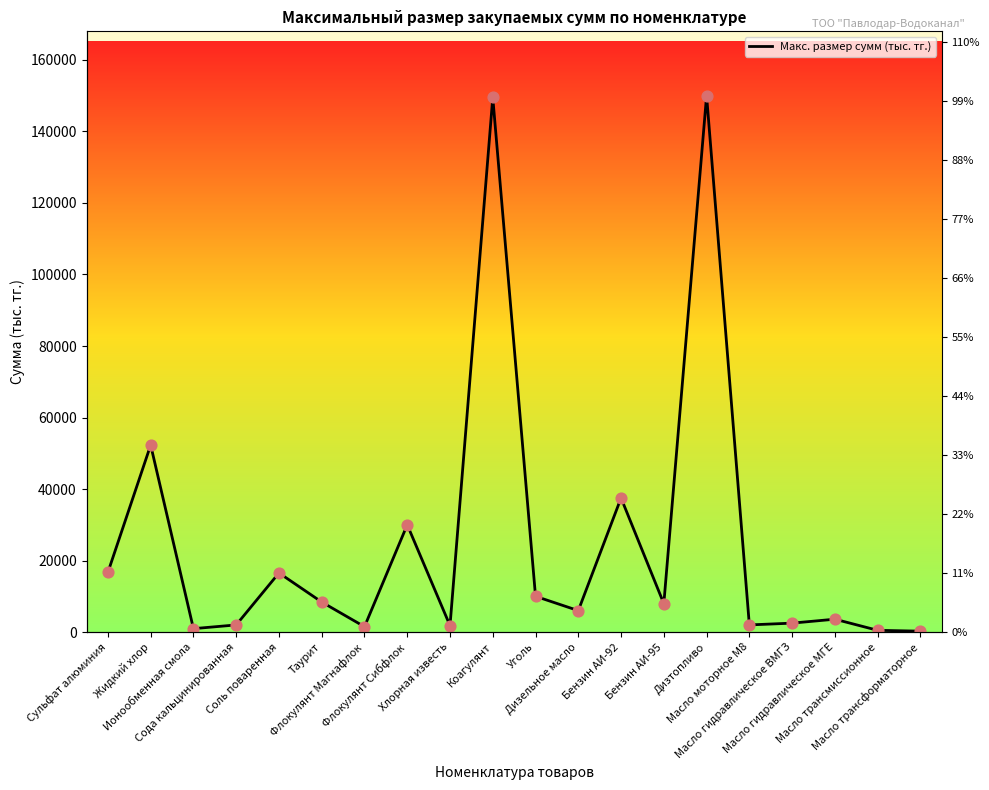

What is the change in value from Масло гидравлическое ВМГЗ to Масло трансформаторное?

-2250.0